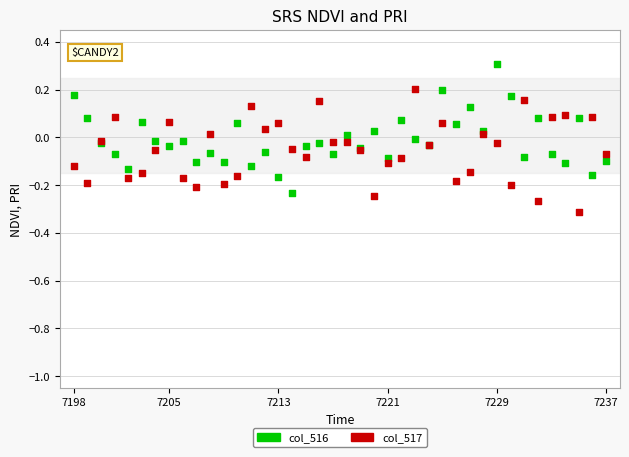

Which series contains the lowest Y value?

col_517